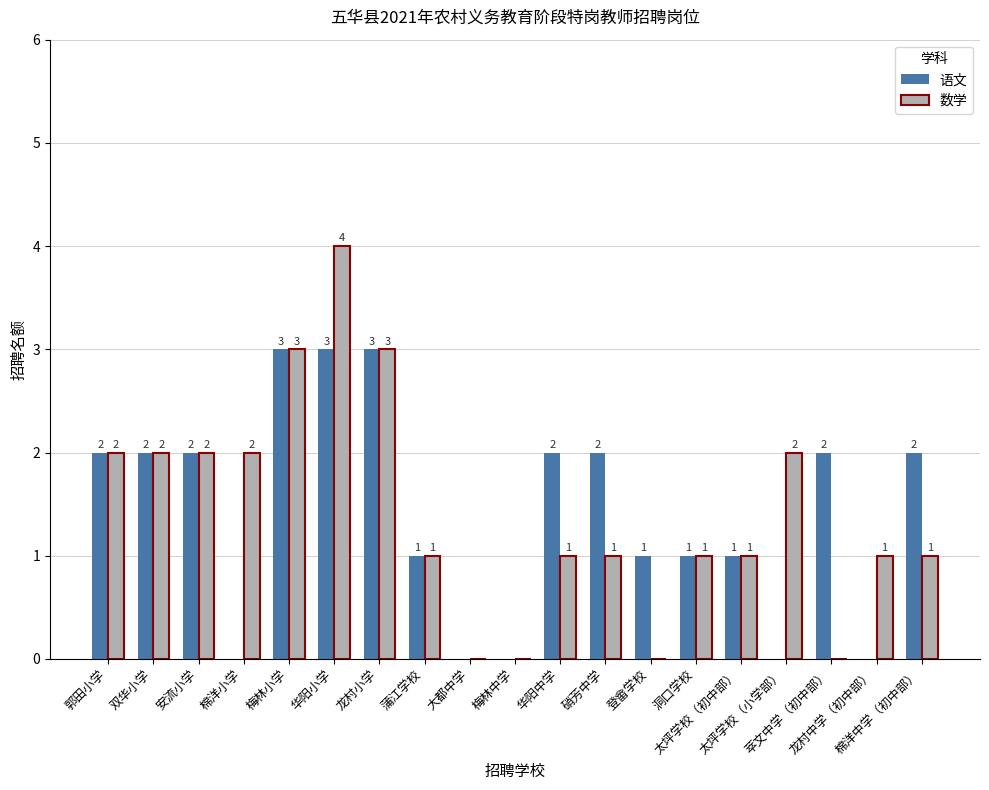

What is the maximum value for 数学?

4